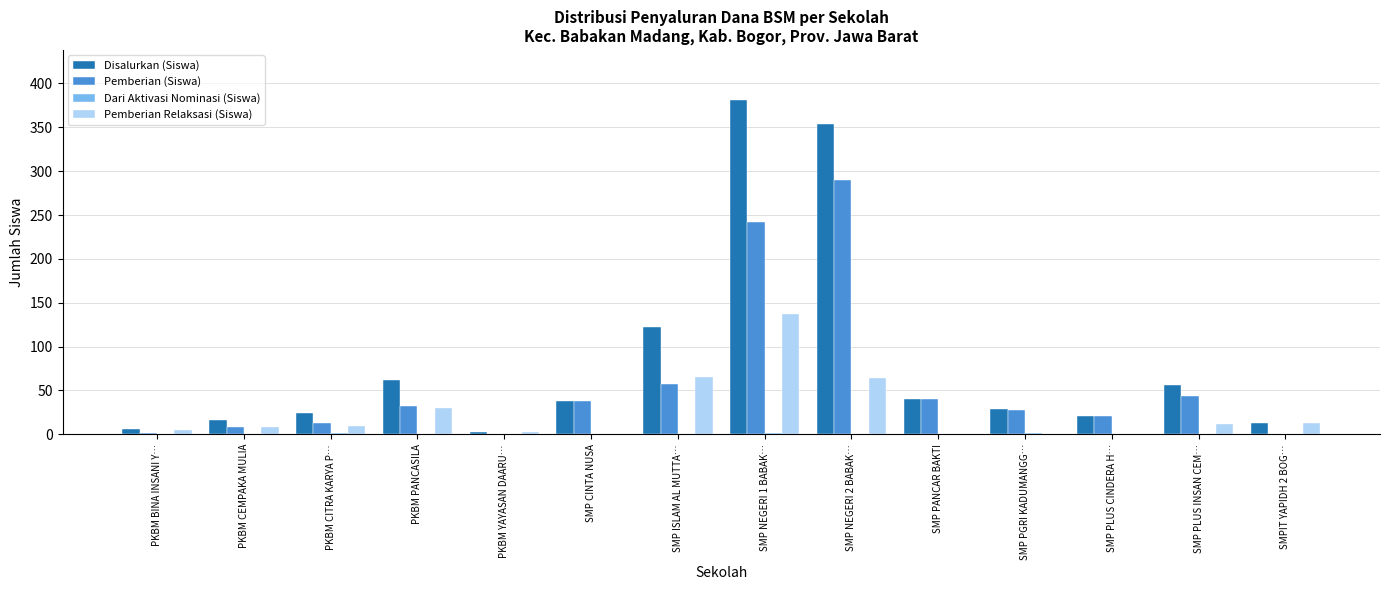

Which series changed the most between PKBM PANCASILA and SMP NEGERI 1 BABAK…?

Disalurkan (Siswa)